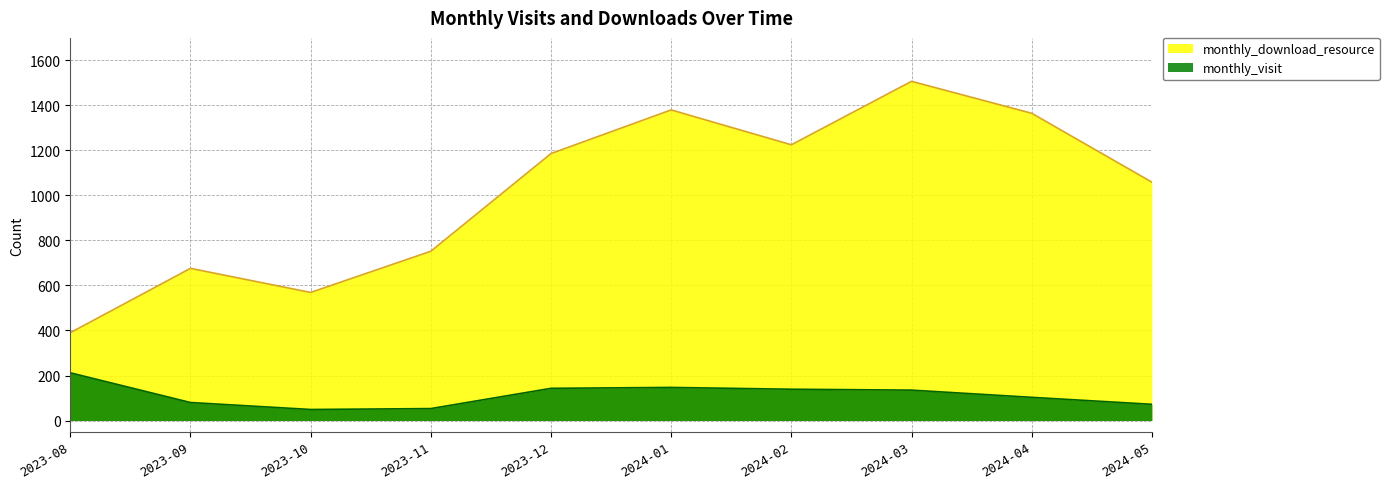

At which label does monthly_visit first exceed 135?

2023-08